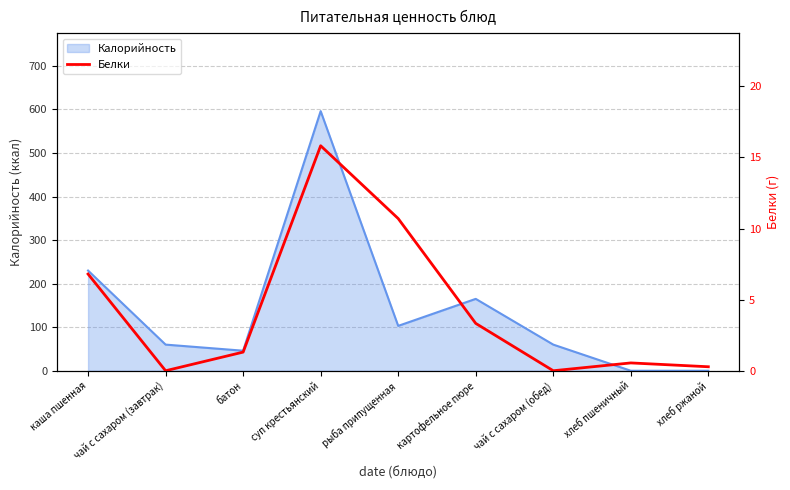

At which label does Калорийность reach its peak?

суп крестьянский